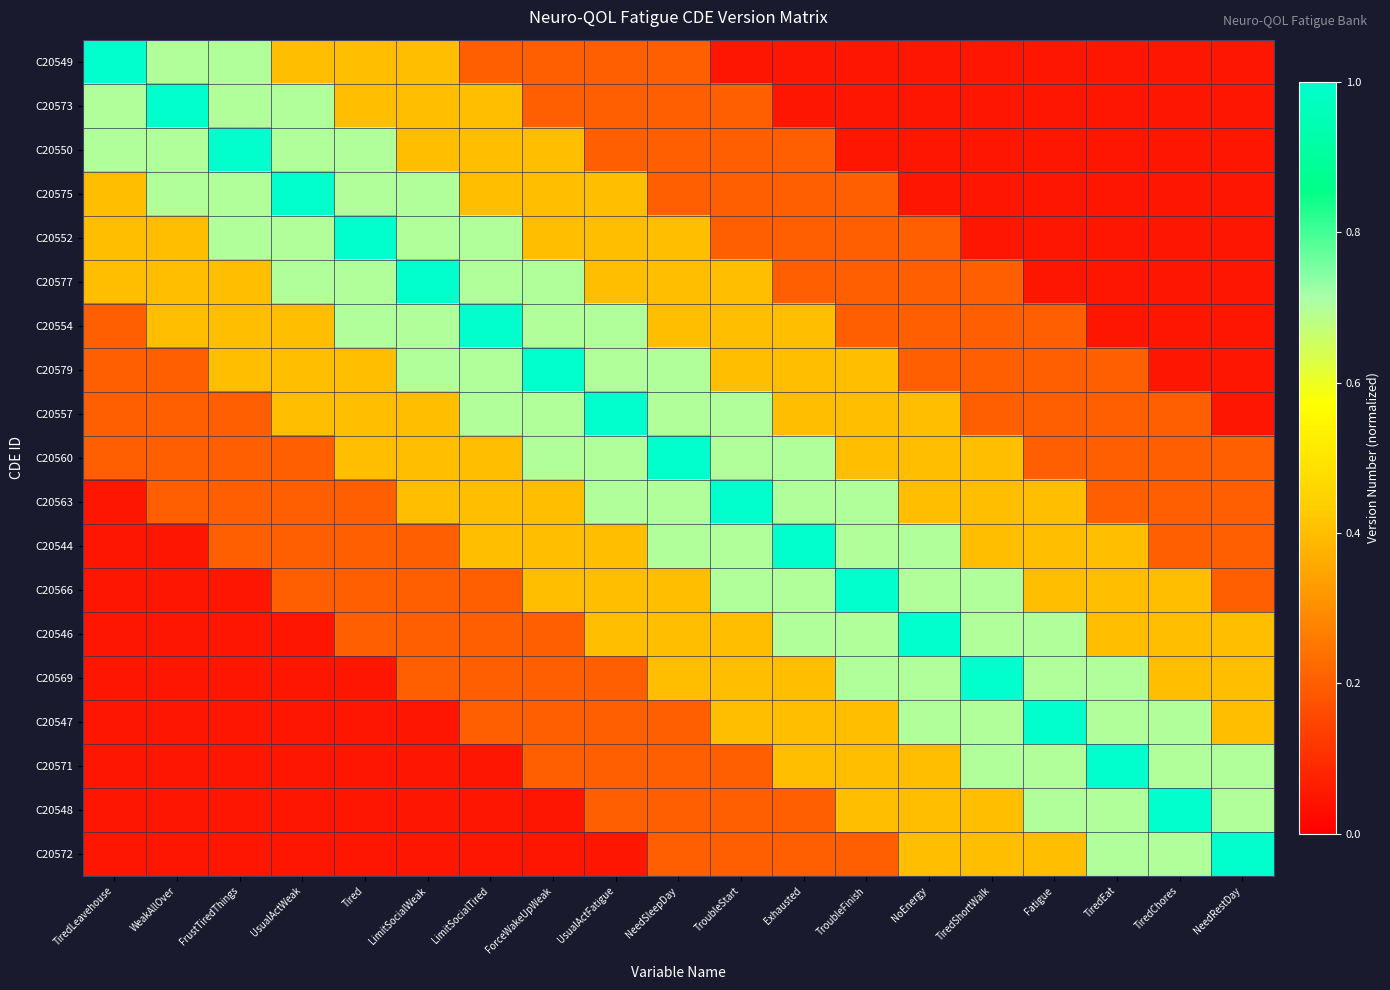

At Fatigue, list the series in order from smallest to largest.

C20549, C20573, C20550, C20575, C20552, C20577, C20554, C20579, C20557, C20560, C20563, C20544, C20566, C20572, C20546, C20569, C20571, C20548, C20547